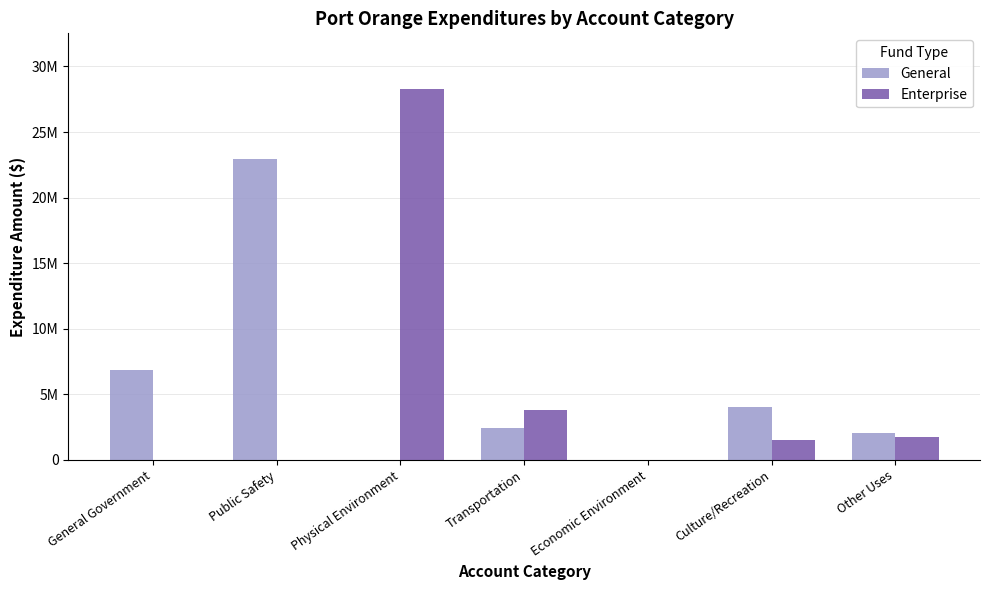

Does the chart contain stacked bars?

No